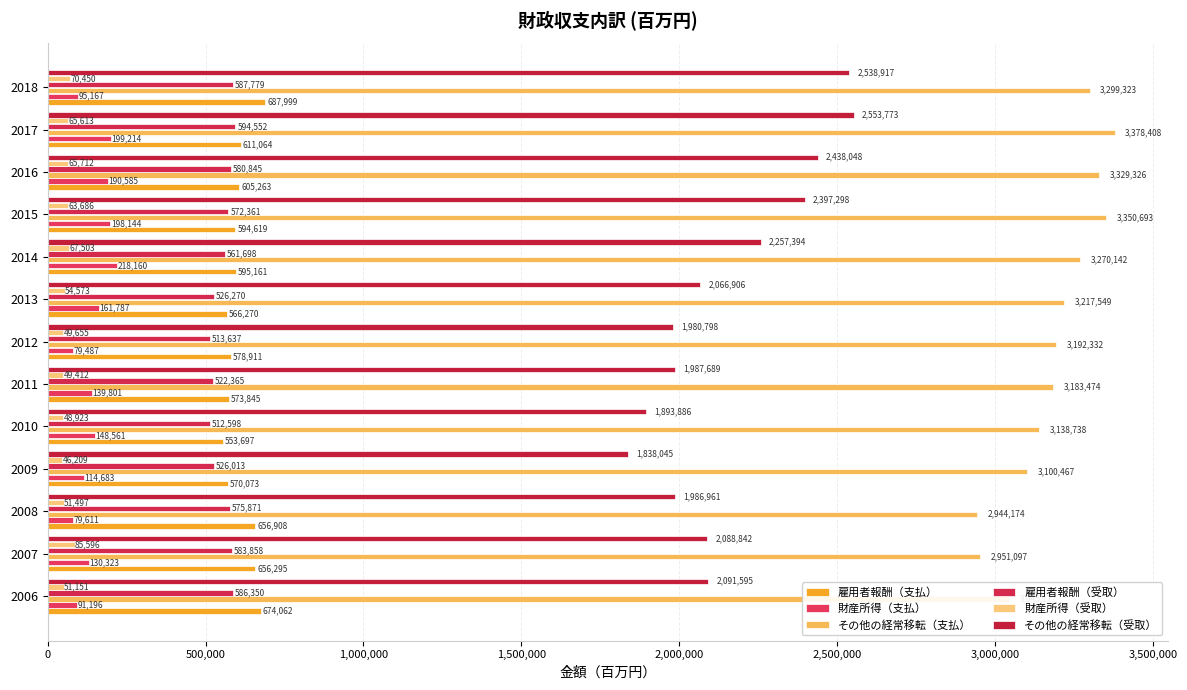

How many data points in 雇用者報酬（受取） are less than 572361?

6